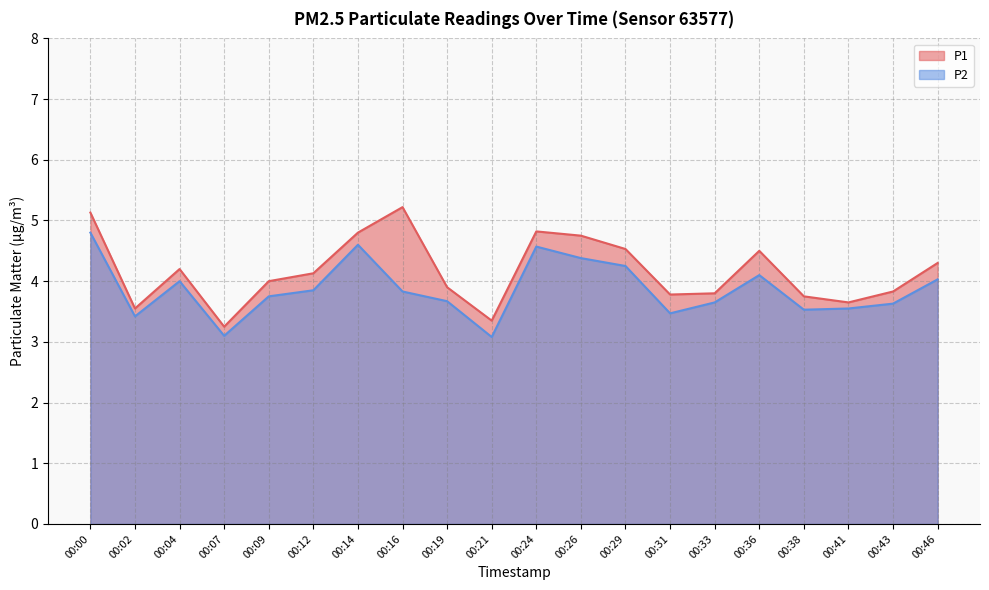

What is the difference between the highest and lowest values at 00:41?

0.1